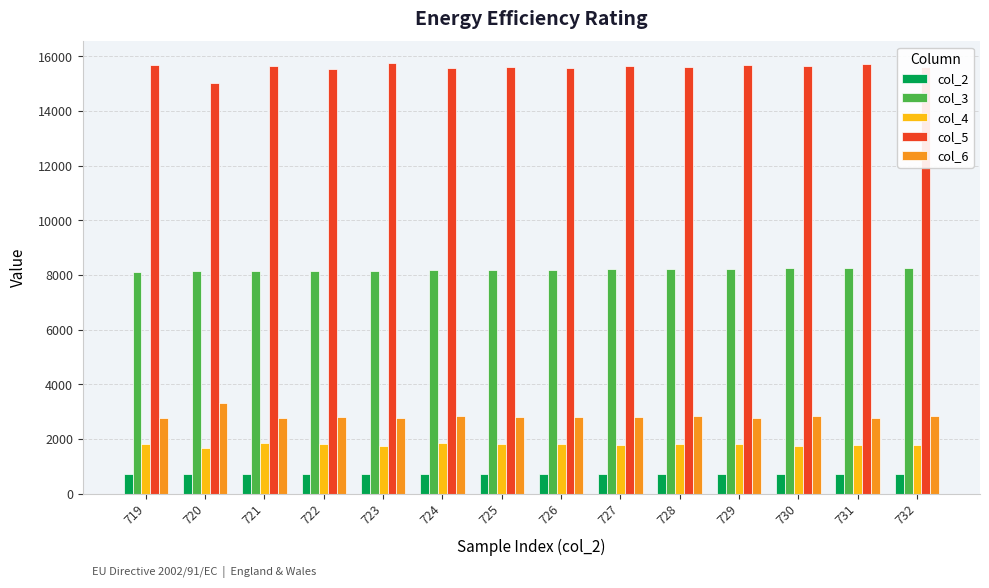

Is it true that col_4 equals 1174 at 719?

False